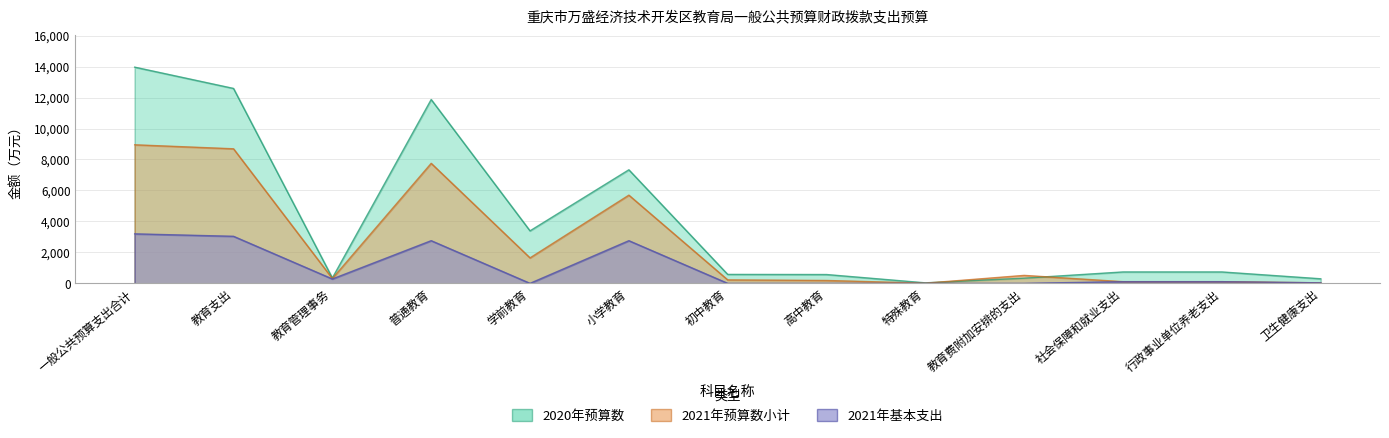

At which label does 2021年预算数小计 first exceed 312?

一般公共预算支出合计